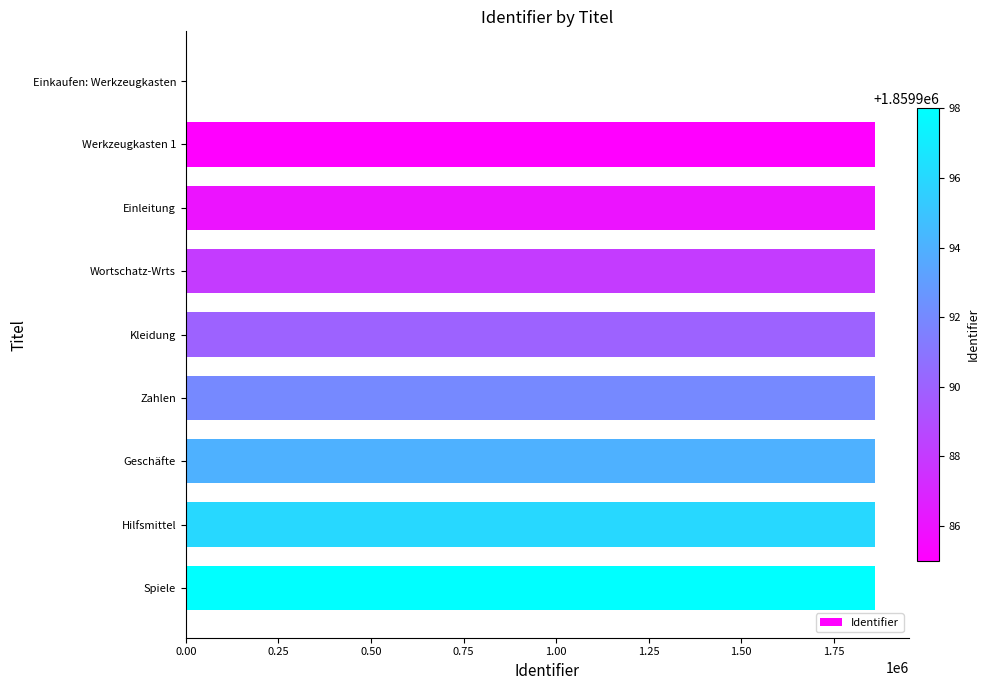

Which has a higher value, Einleitung or Einkaufen: Werkzeugkasten?

Einleitung